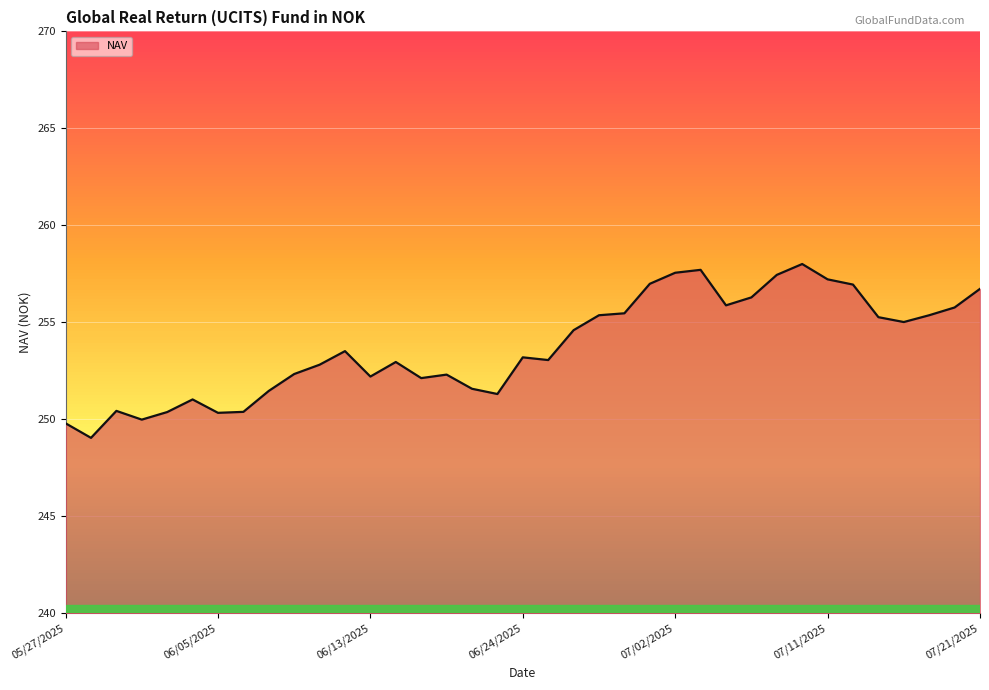

What is the maximum value shown in the chart?

258.0